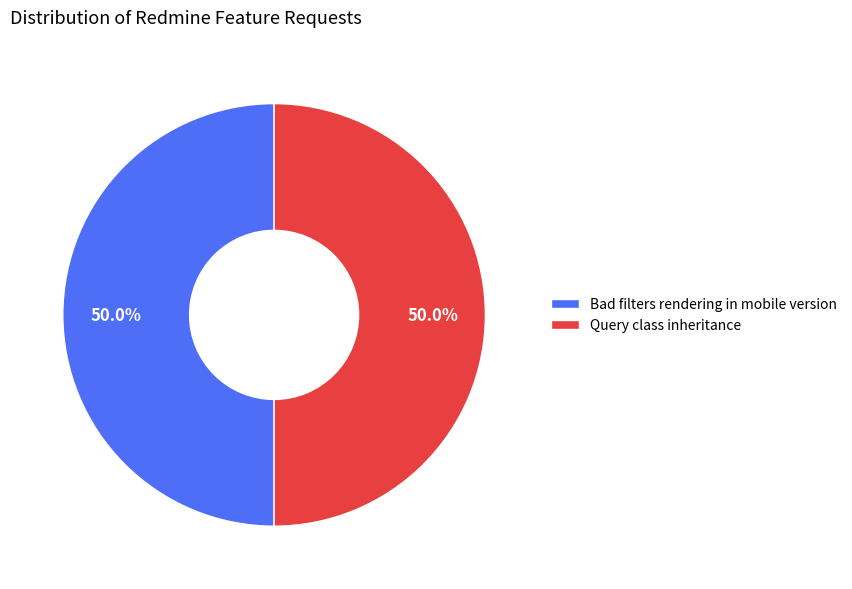

To the nearest percent, what percentage of the pie is Query class inheritance?

50%